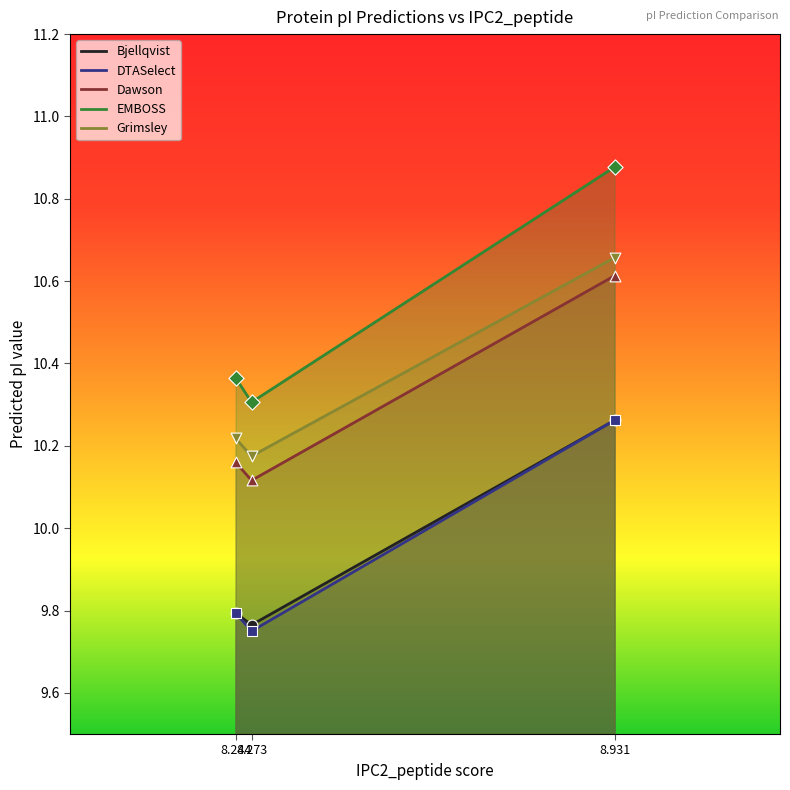

At how many categories does at least one series exceed 10?

3